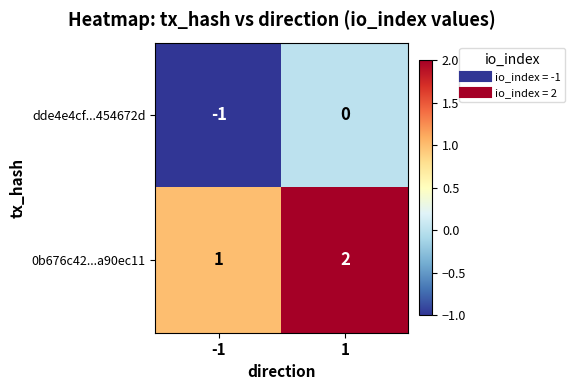

The 0b676c42...a90ec11 series shows 2 at 1. True or false?

True